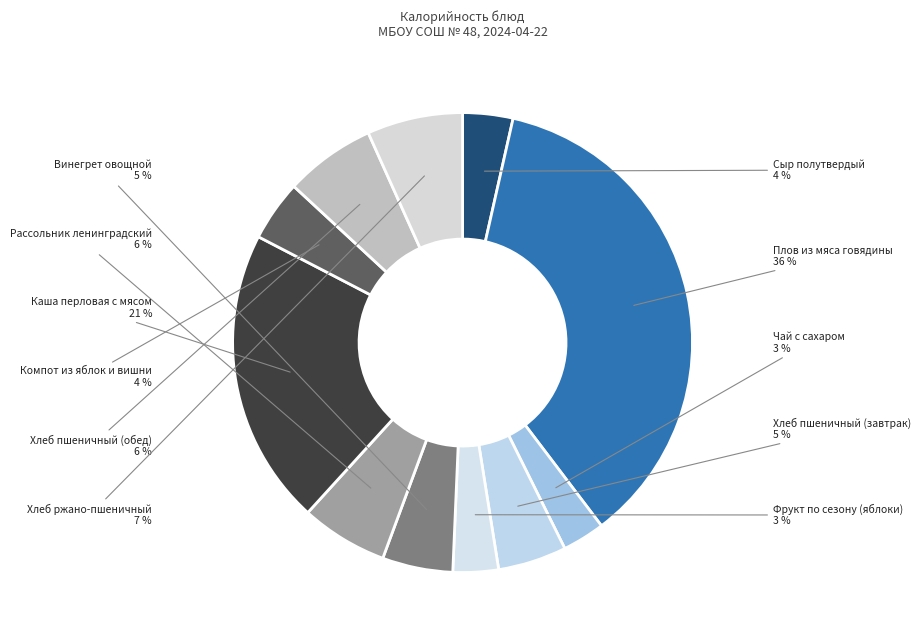

Is Каша перловая с мясом the majority of the pie?

No